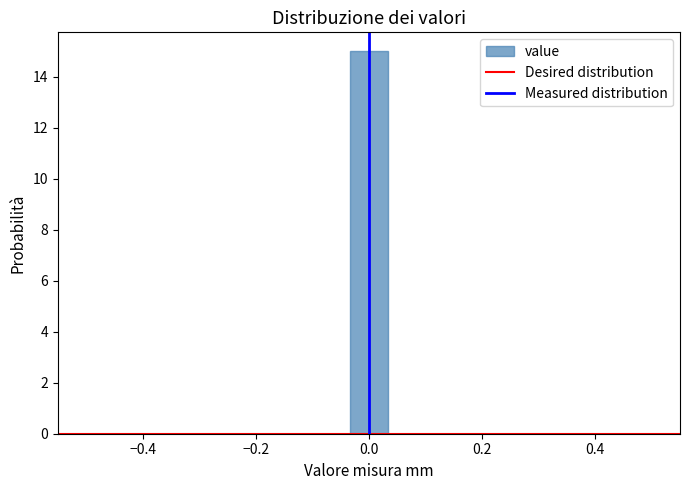

Read against the x-axis, roughly where is the centre of the tallest bar?

0.00